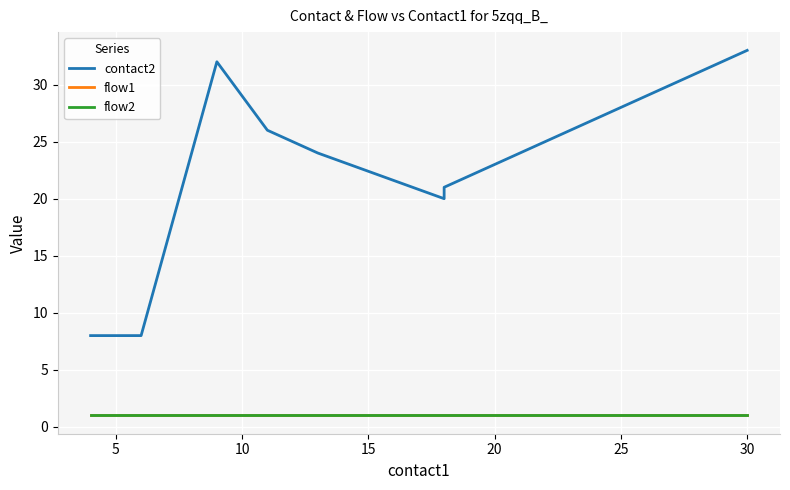

True or false: flow1 and flow2 cross at least once.

False